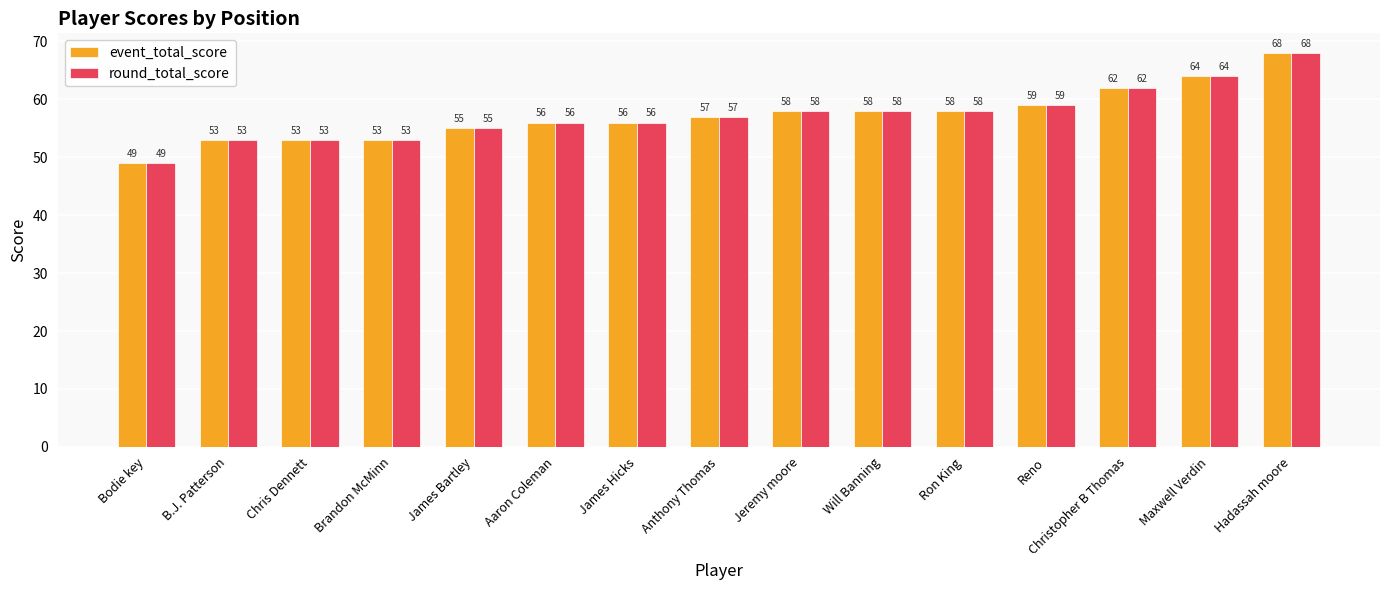

Is it true that event_total_score equals 83 at Ron King?

False